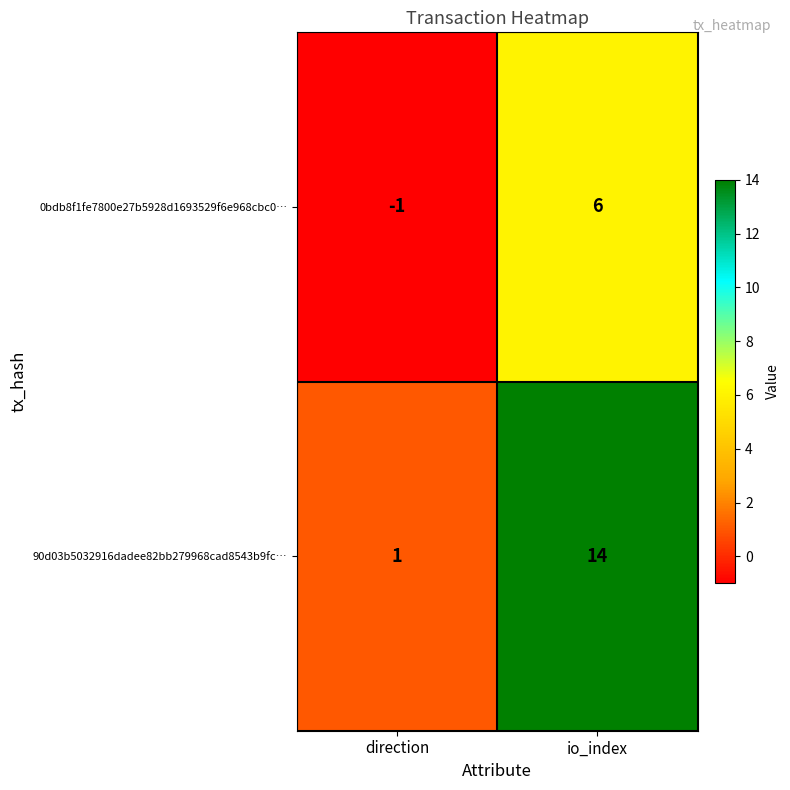

List the series in order of their overall mean, lowest first.

0bdb8f1fe7800e27b5928d1693529f6e968cbc0…, 90d03b5032916dadee82bb279968cad8543b9fc…